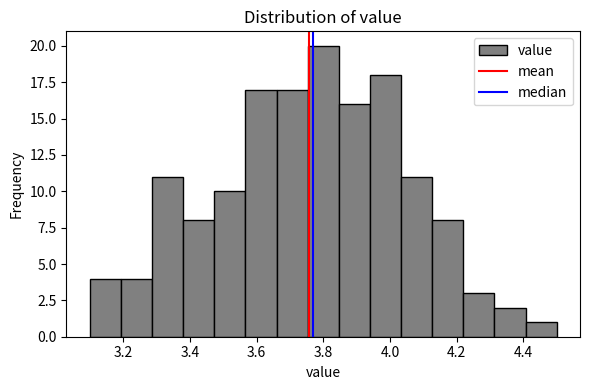

Reading left to right, list every bar in this chart as the range it spans on the x-axis followed by its height. Neither the bar edges nor the heights are printed on the chart, so give them approximately, as read against the axes.

3.10 to 3.20: 4
3.20 to 3.28: 4
3.28 to 3.38: 11
3.38 to 3.48: 8
3.48 to 3.56: 10
3.56 to 3.66: 17
3.66 to 3.76: 17
3.76 to 3.84: 20
3.84 to 3.94: 16
3.94 to 4.04: 18
4.04 to 4.12: 11
4.12 to 4.22: 8
4.22 to 4.32: 3
4.32 to 4.40: 2
4.40 to 4.50: 1